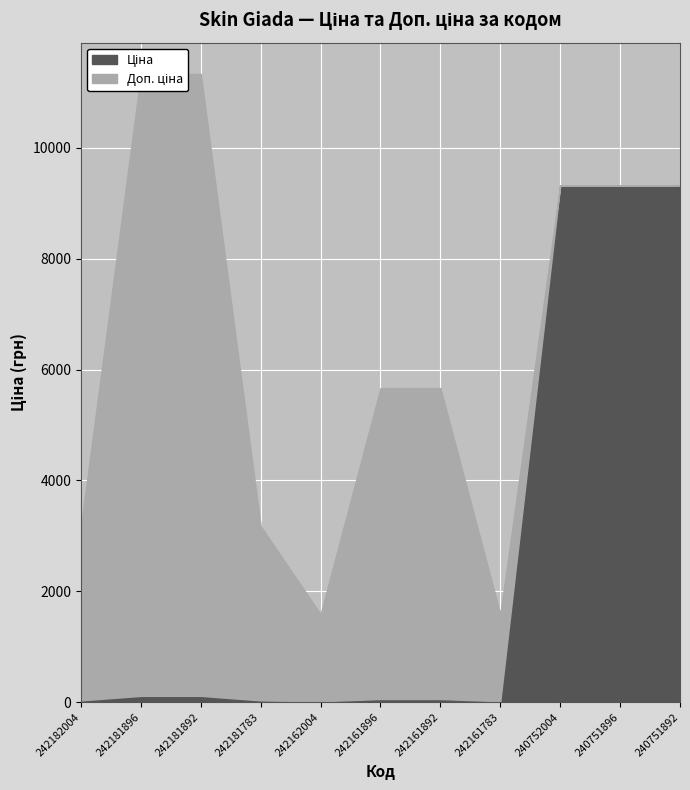

What is the difference between the Ціна values at 242181892 and 242162004?

97.5